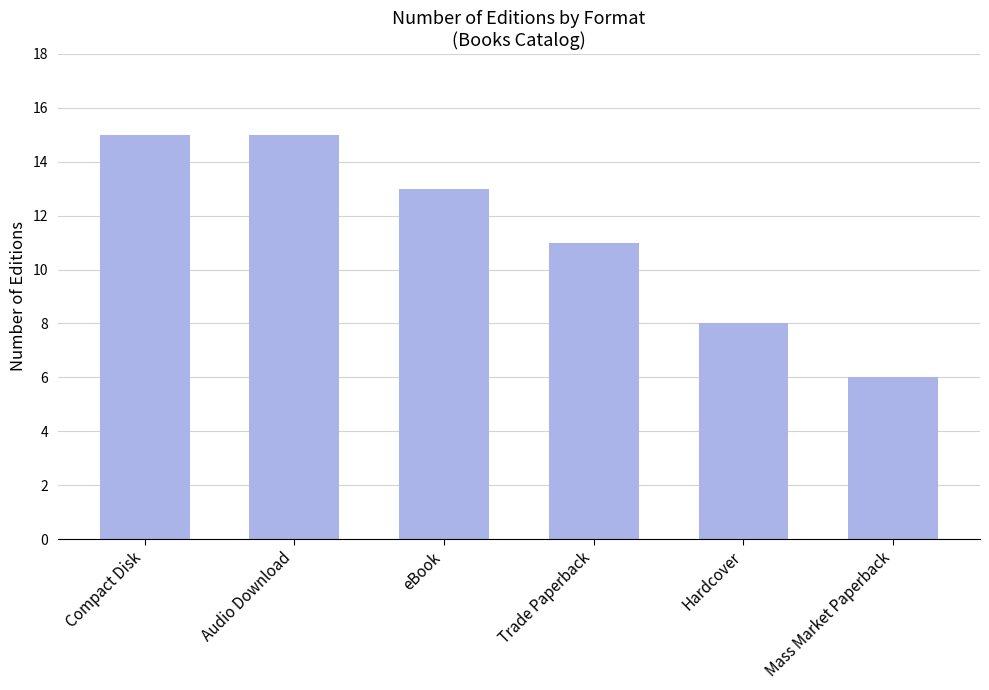

How many categories are shown in the chart?

6